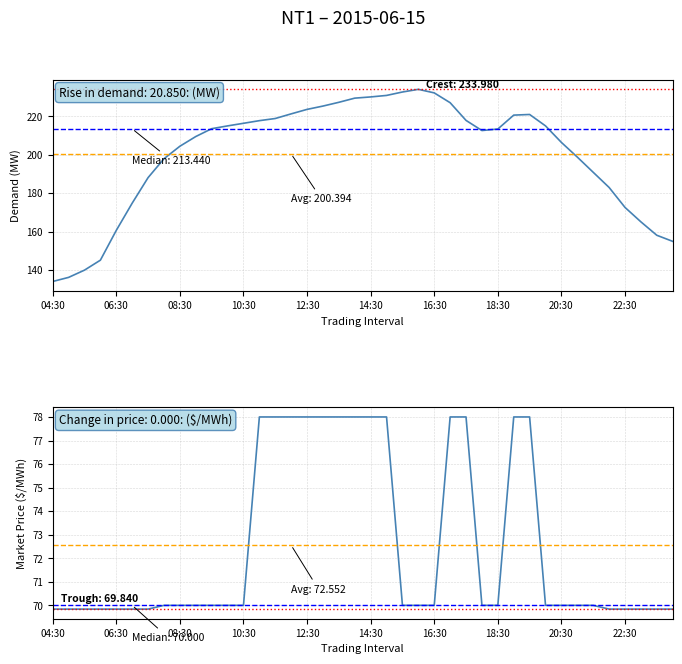

What position from the right is 31?

9